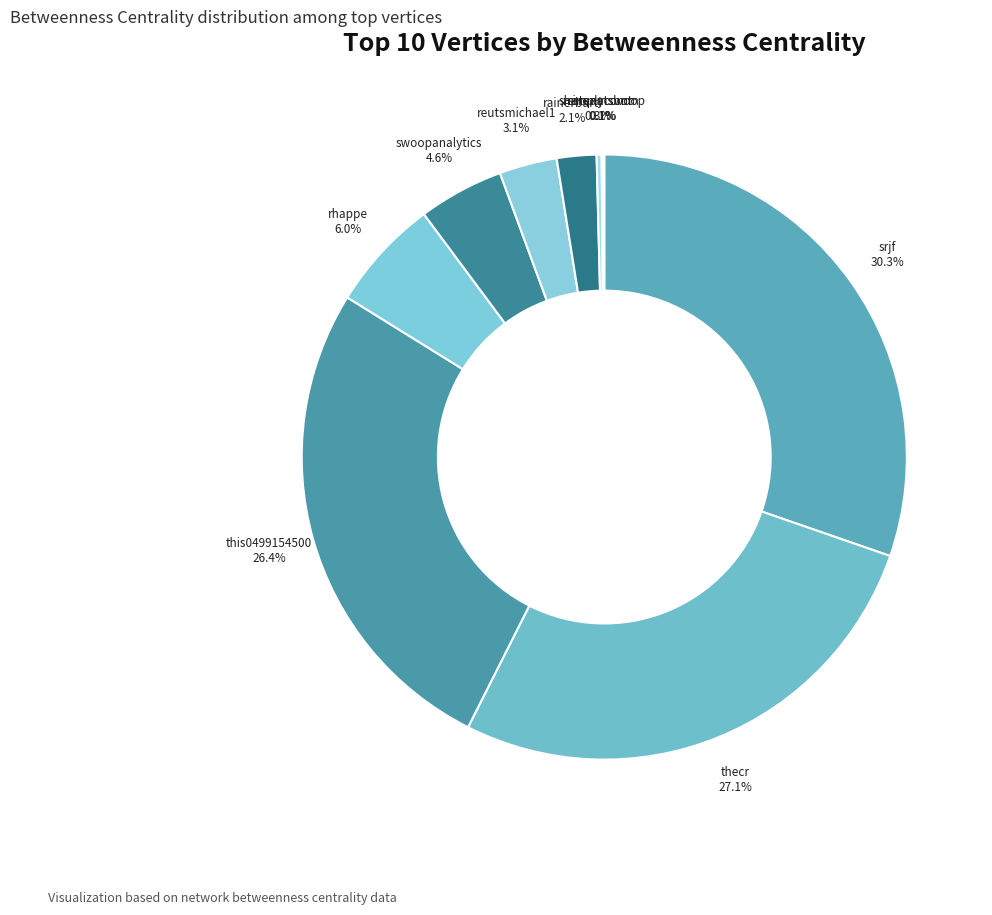

What is the total percentage of swoopanalytics and thecr?

31.7%